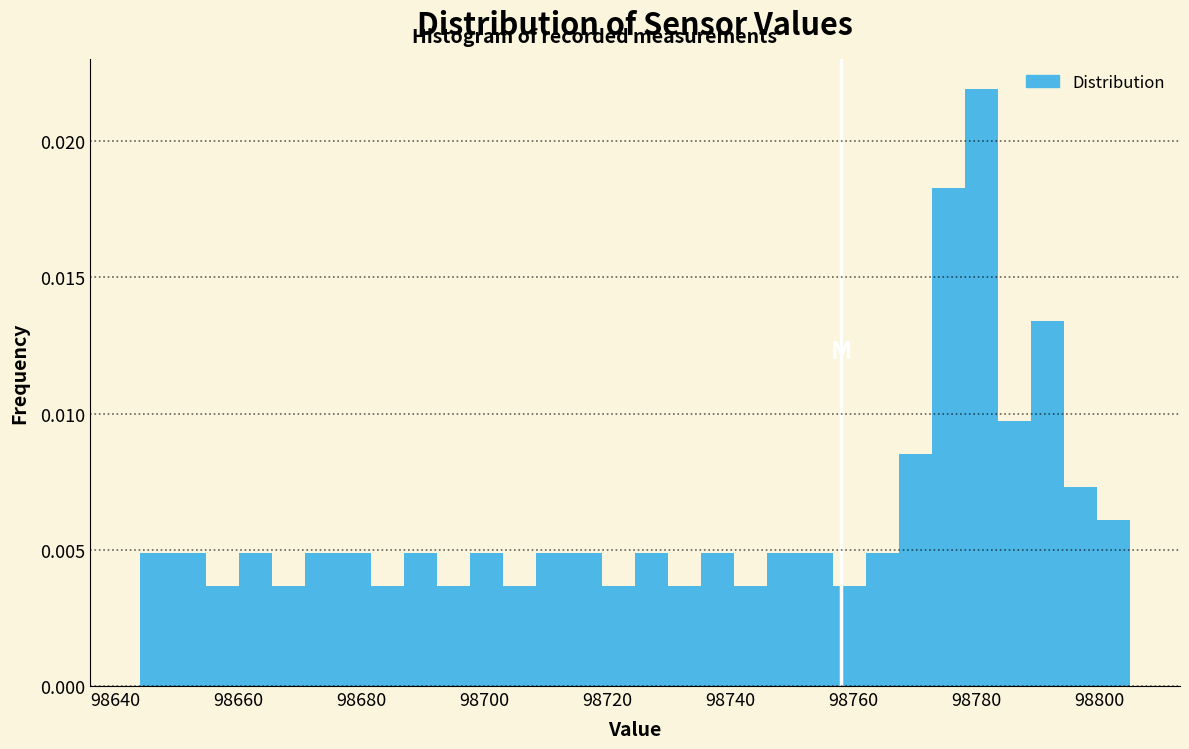

Around what value on the x-axis is the tallest bar? Give the approximate position of its centre, as read against the axis.

98780